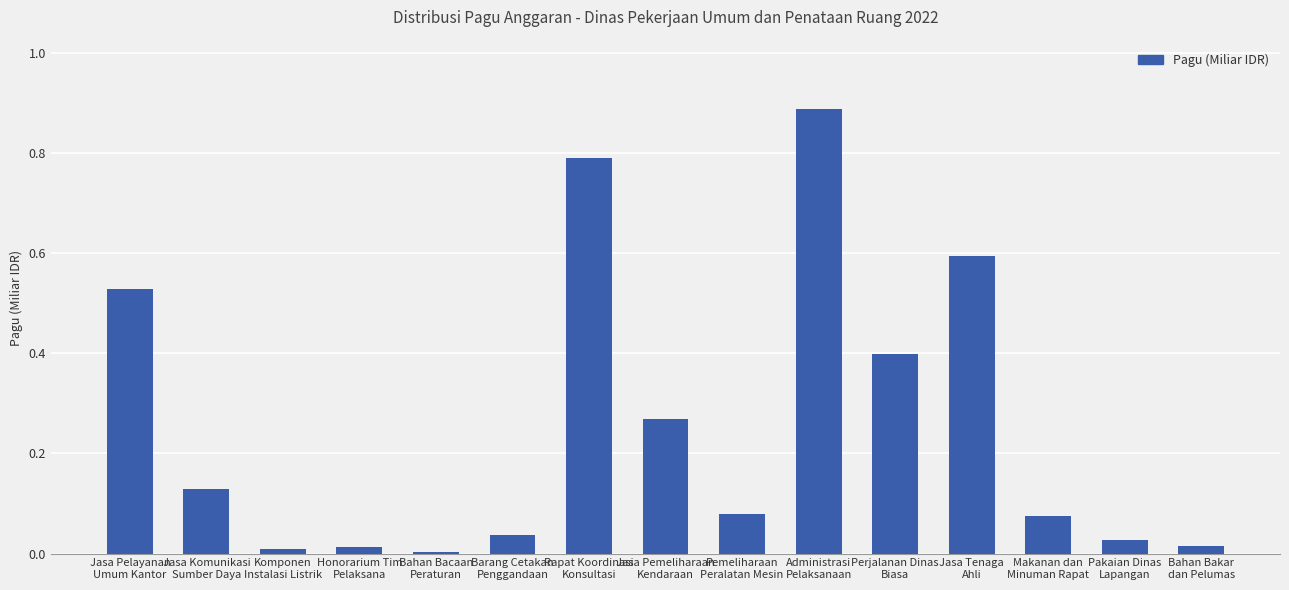

What is the label of the 4th bar from the left?

Honorarium Tim
Pelaksana